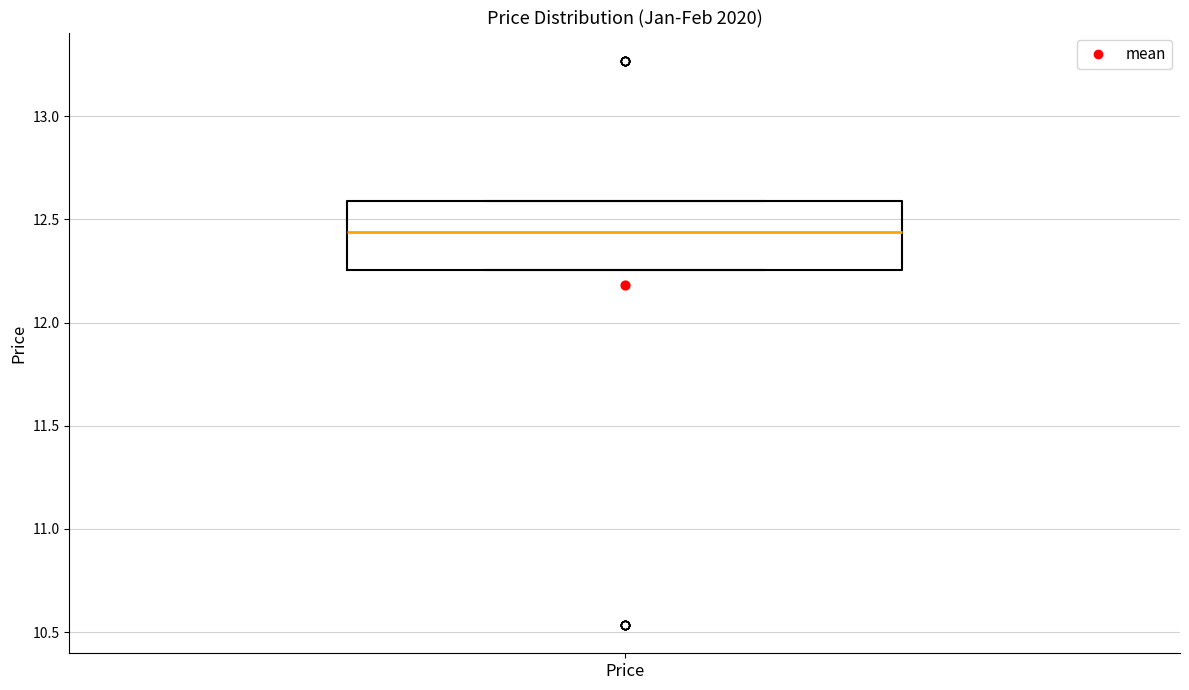

Transcribe this box plot: give where the median line is, the range the box spans, and where the two whiskers end, as read against the y-axis. The values are not printed on the chart, so give them approximately, as read against the axis.

median 12.45, box 12.25 to 12.60, whiskers 12.25 to 12.60